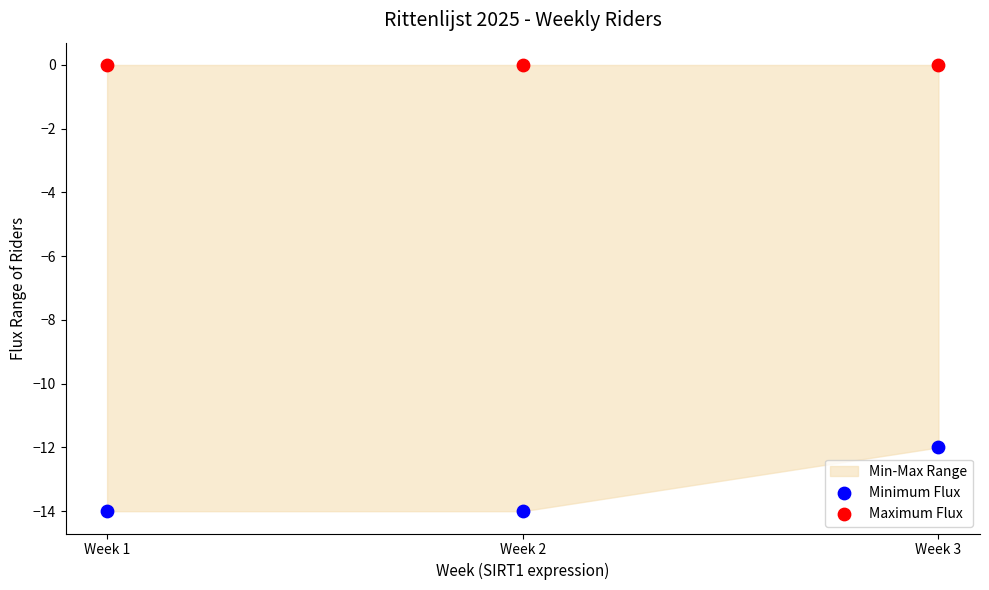

Across all data points, what is the average Y value?

-7